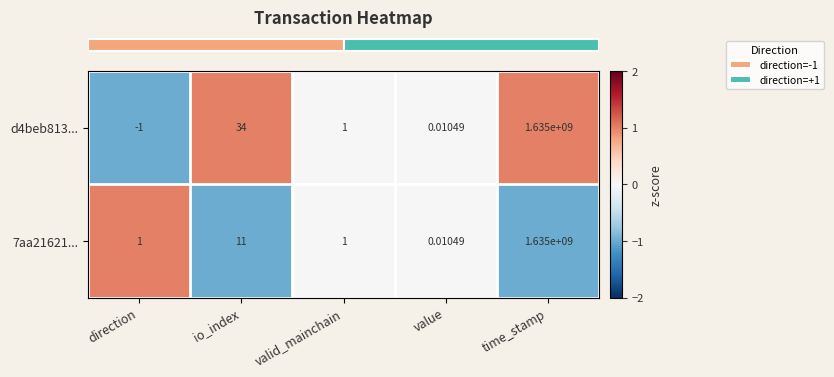

At which category does the chart reach its minimum across all series?

direction